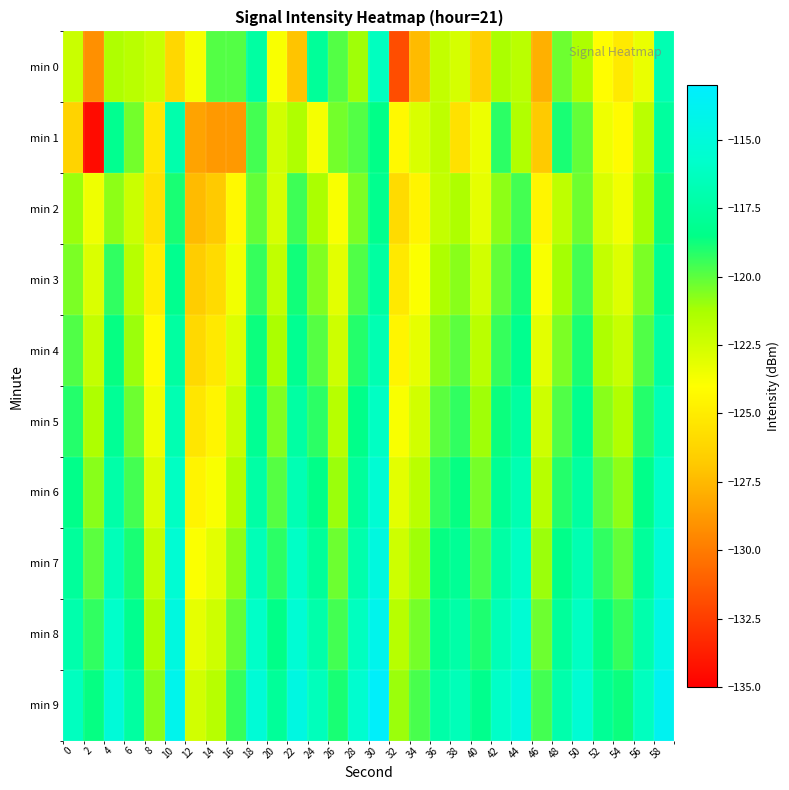

Rank the series at 2 from lowest to highest value.

min 1, min 0, min 2, min 3, min 4, min 5, min 6, min 7, min 8, min 9